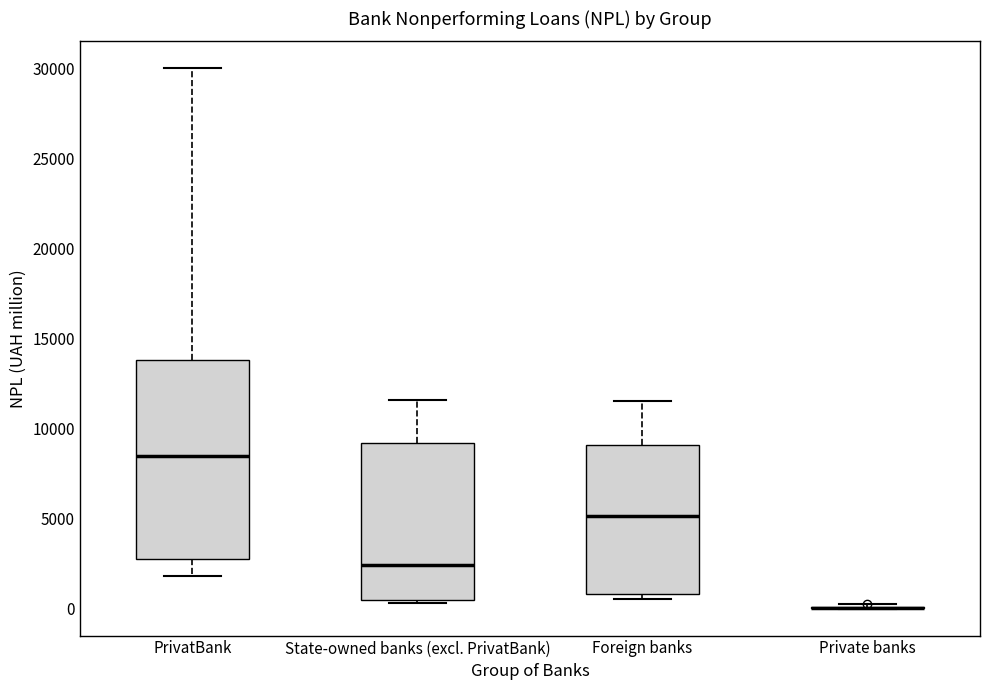

Which box is the tallest, from its lower edge to its upper edge?

PrivatBank